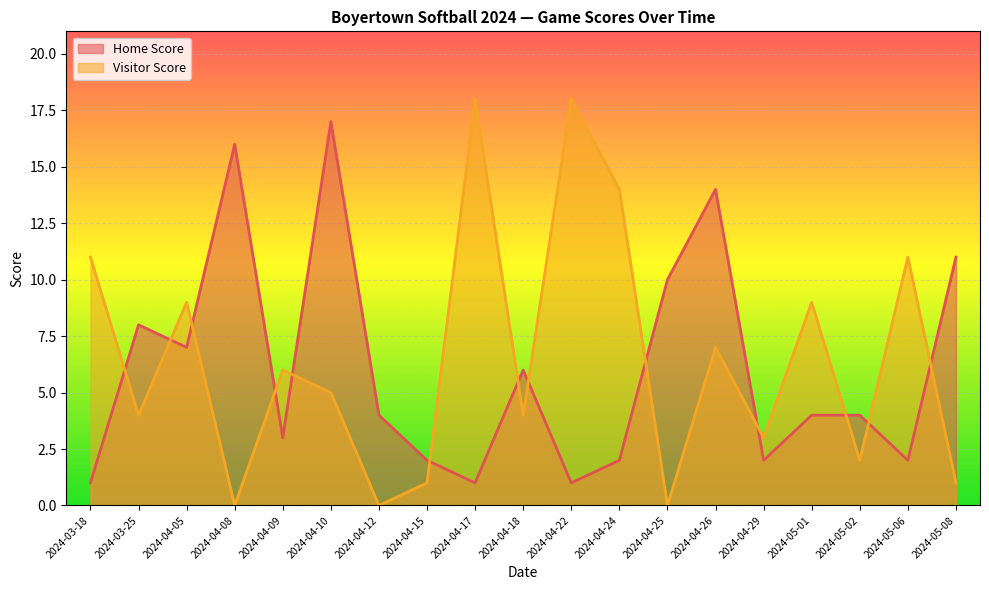

What position from the right is 2024-03-18?

19